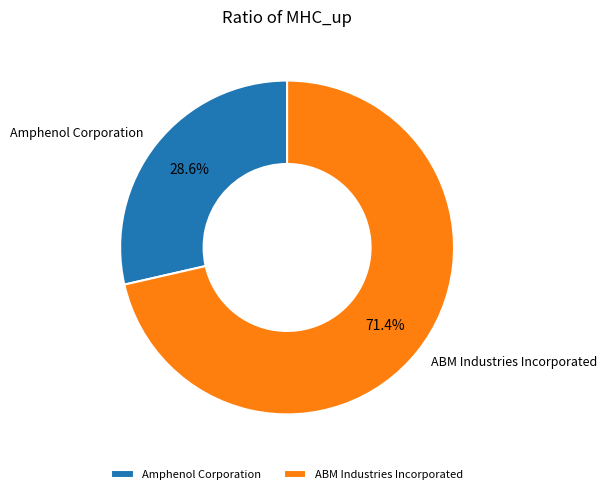

What is the majority slice?

ABM Industries Incorporated